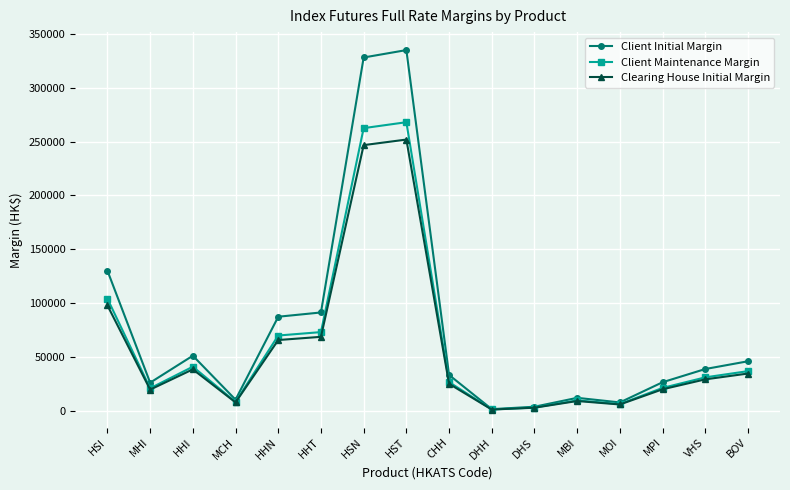

What is the label of the 6th point from the left?

HHT